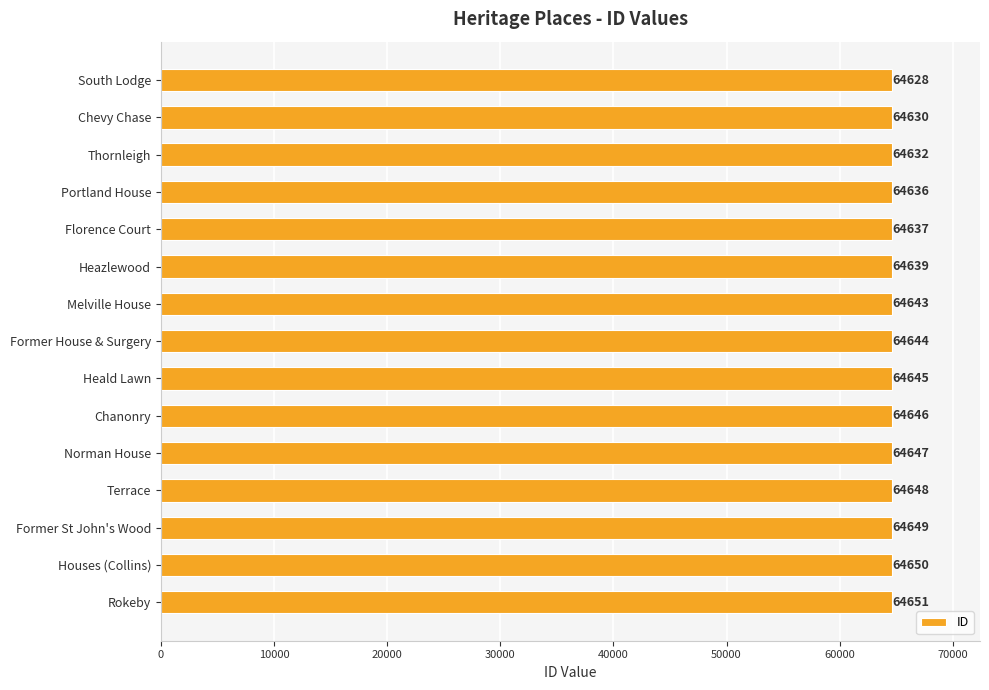

Count the number of data series in this chart.

1